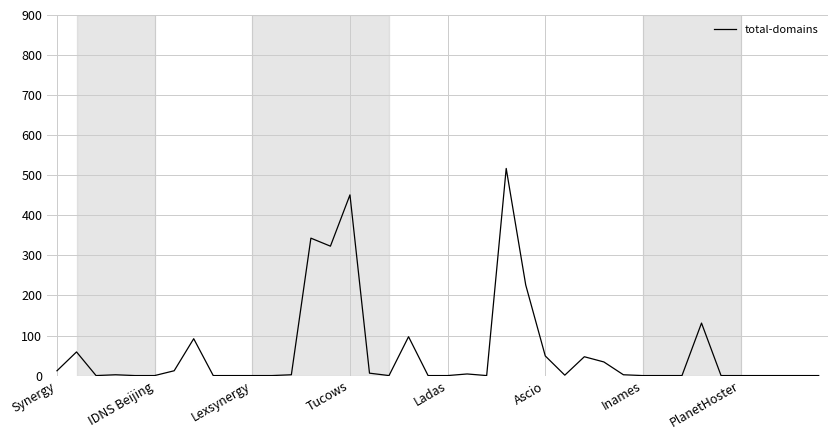

What is the difference between the maximum and minimum values?

517